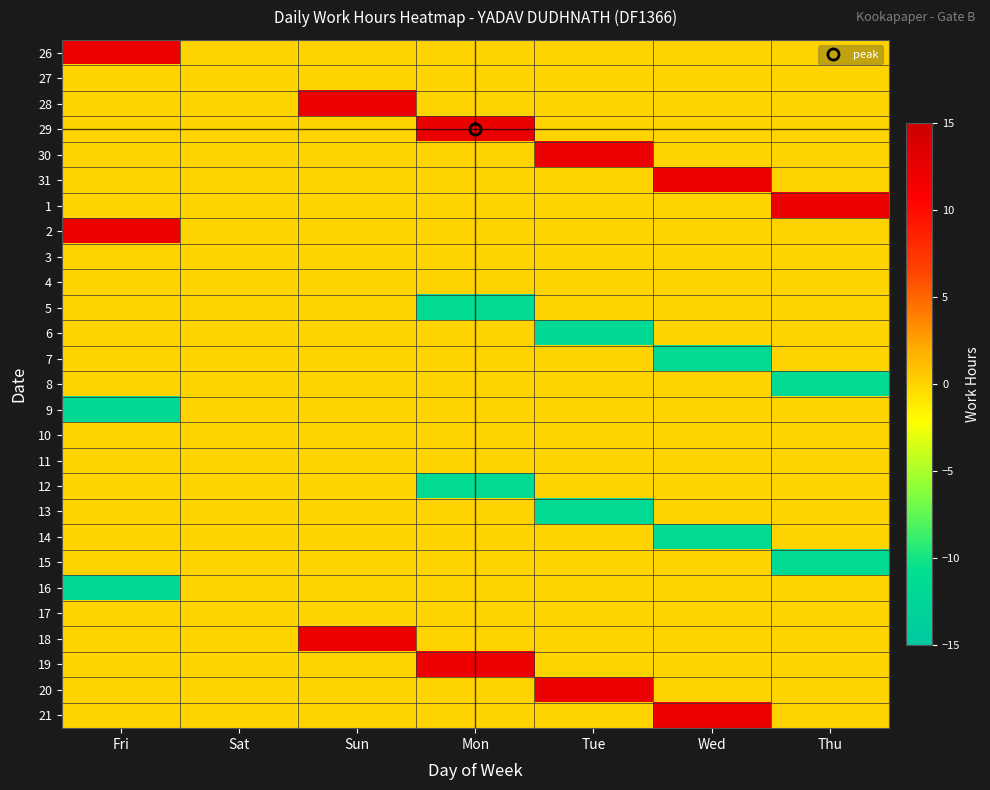

Rank the series at Wed from highest to lowest value.

21, 31, 26, 27, 28, 29, 30, 1, 2, 3, 4, 5, 6, 8, 9, 10, 11, 12, 13, 15, 16, 17, 18, 19, 20, 14, 7